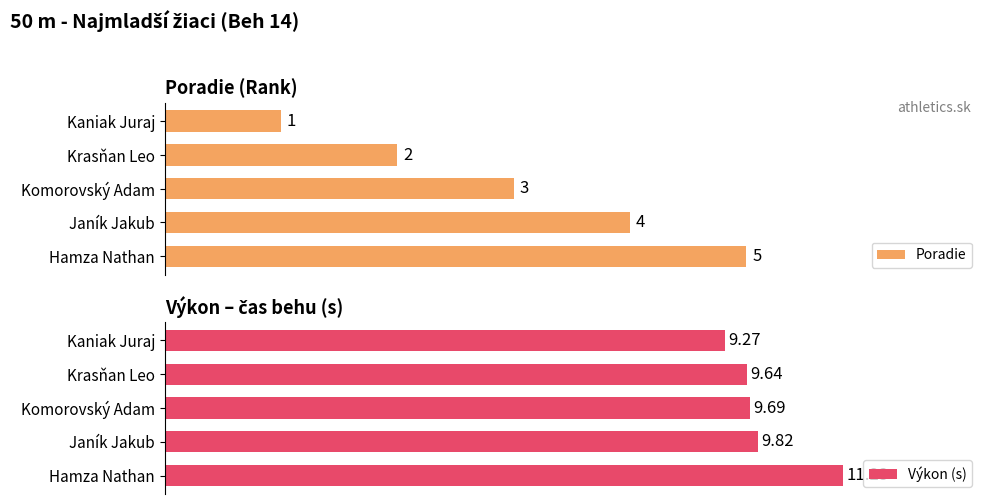

How many data points does each series have?

5